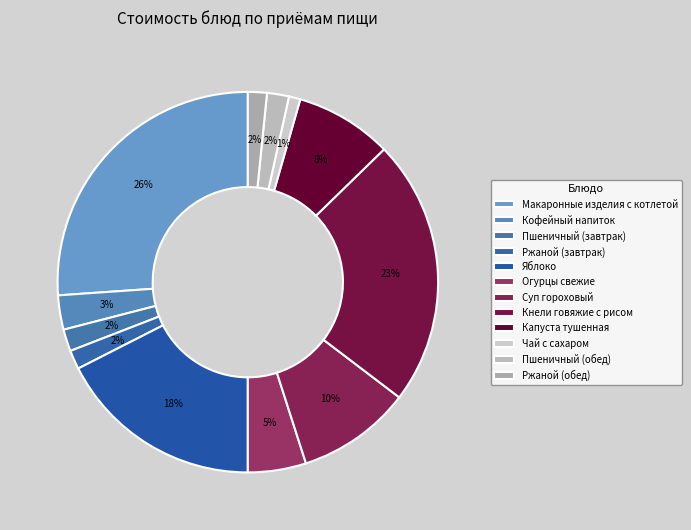

How many segments does this pie chart have?

12